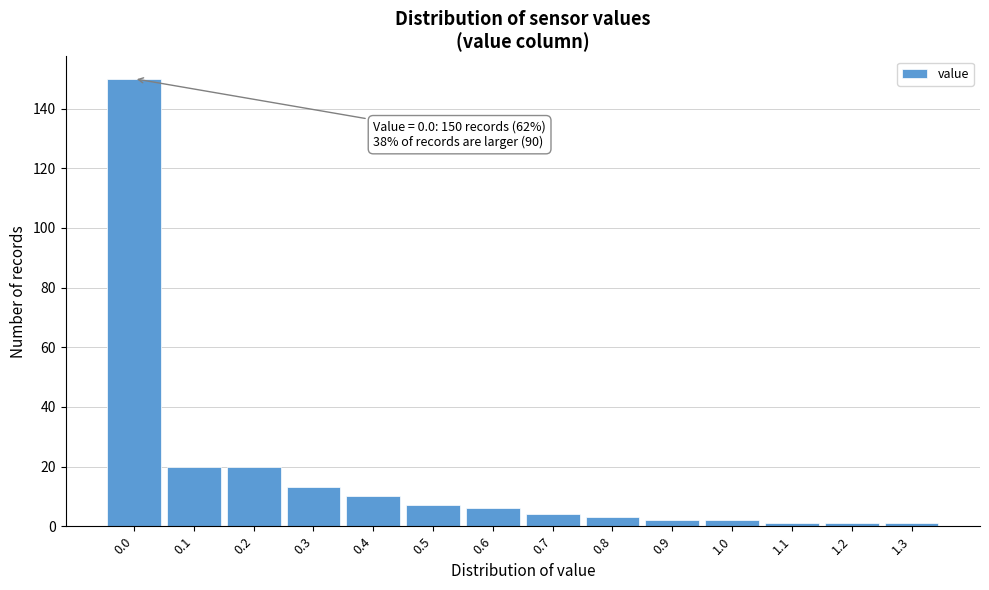

Over which range of the x-axis is the bar tallest?

-0.05 to 0.05